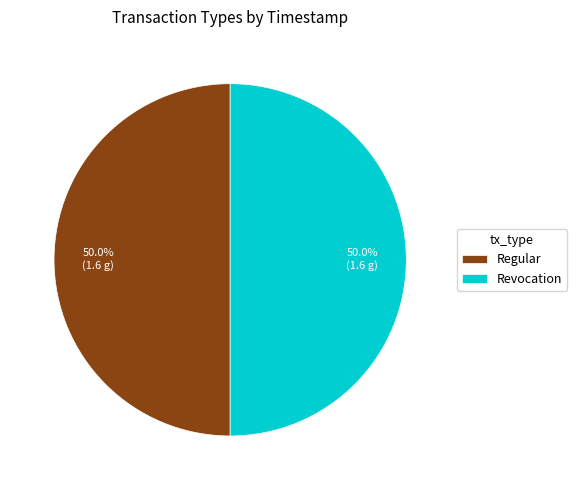

Do Regular and Revocation together represent more than half of the pie?

Yes